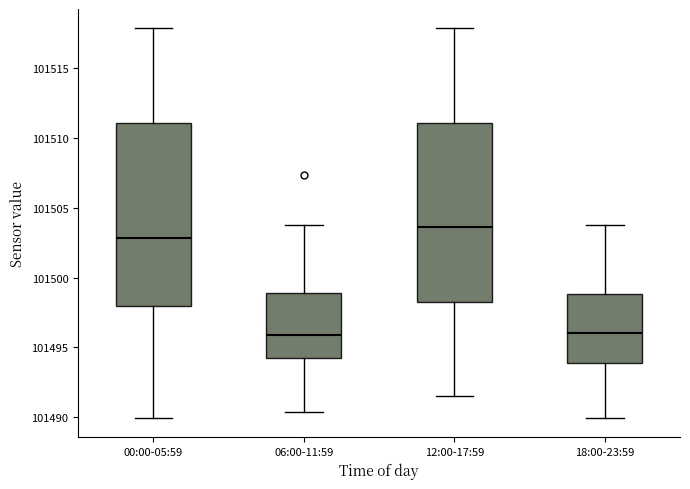

Reading left to right, read every box against the y-axis: the position of its median line, the range the box covers, and the ends of its whiskers. The values are not printed on the chart, so give them approximately, as read against the axis.

00:00-05:59: median 101503.0, box 101498.0 to 101511.0, whiskers 101490.0 to 101518.0
06:00-11:59: median 101496.0, box 101494.5 to 101499.0, whiskers 101490.5 to 101504.0
12:00-17:59: median 101503.5, box 101498.0 to 101511.0, whiskers 101491.5 to 101518.0
18:00-23:59: median 101496.0, box 101494.0 to 101499.0, whiskers 101490.0 to 101504.0